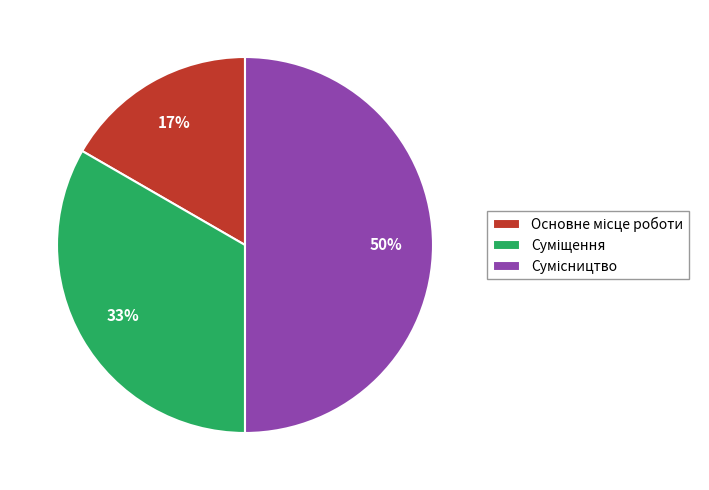

To the nearest percent, what is the average slice percentage?

33%